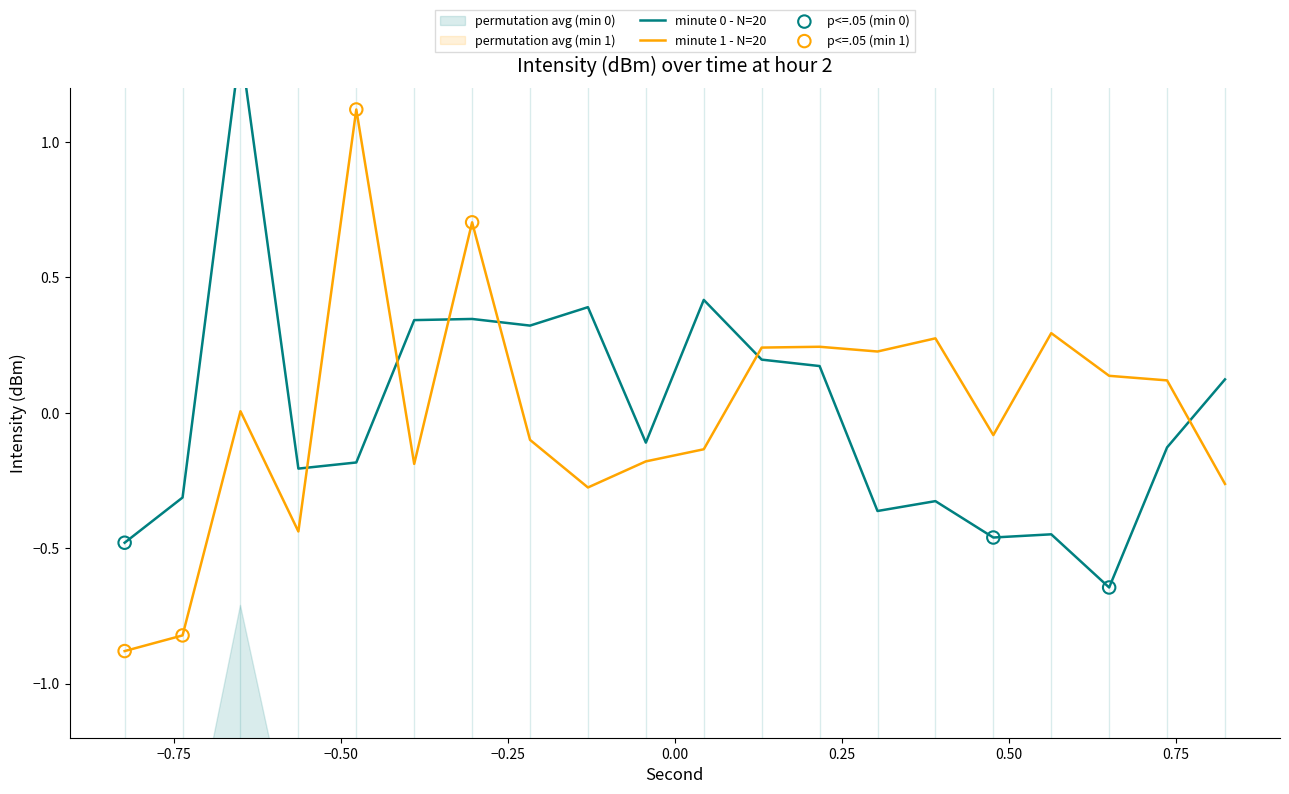

What is the minimum value for minute 1 - N=20?

-0.9